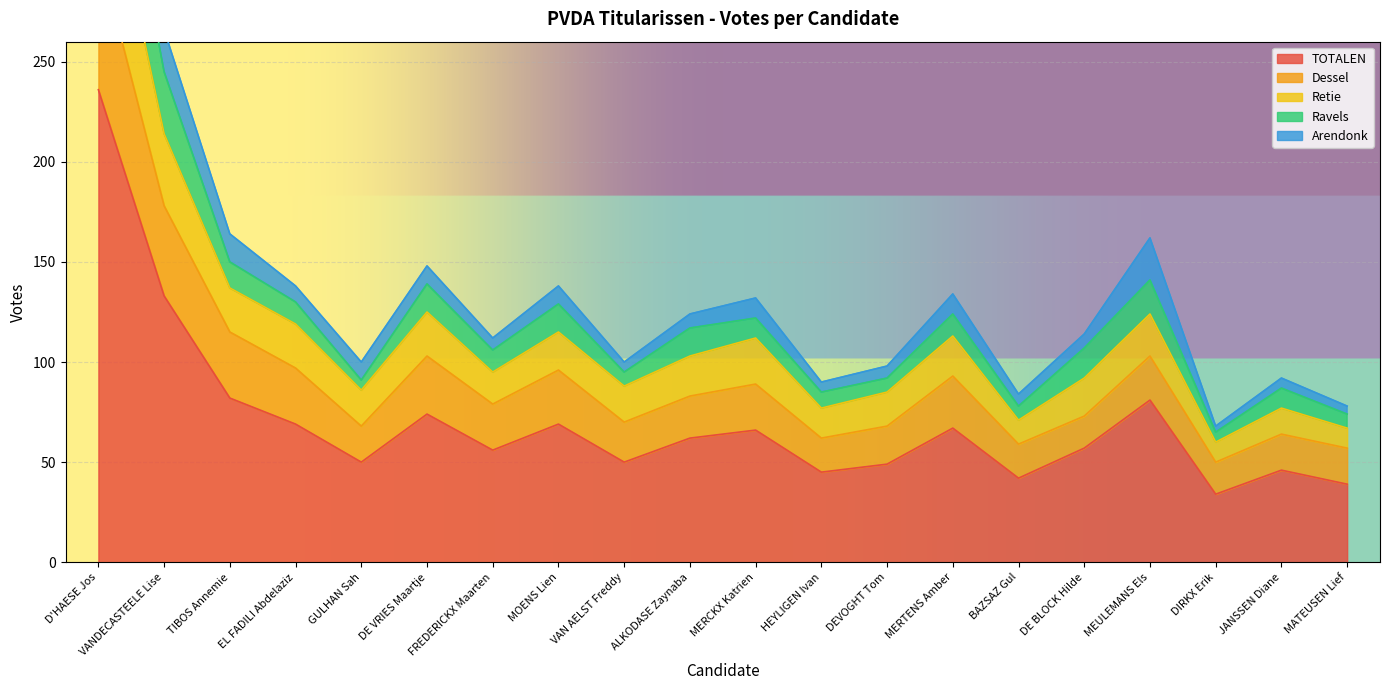

What is the label of the 13th point from the left?

DEVOGHT Tom